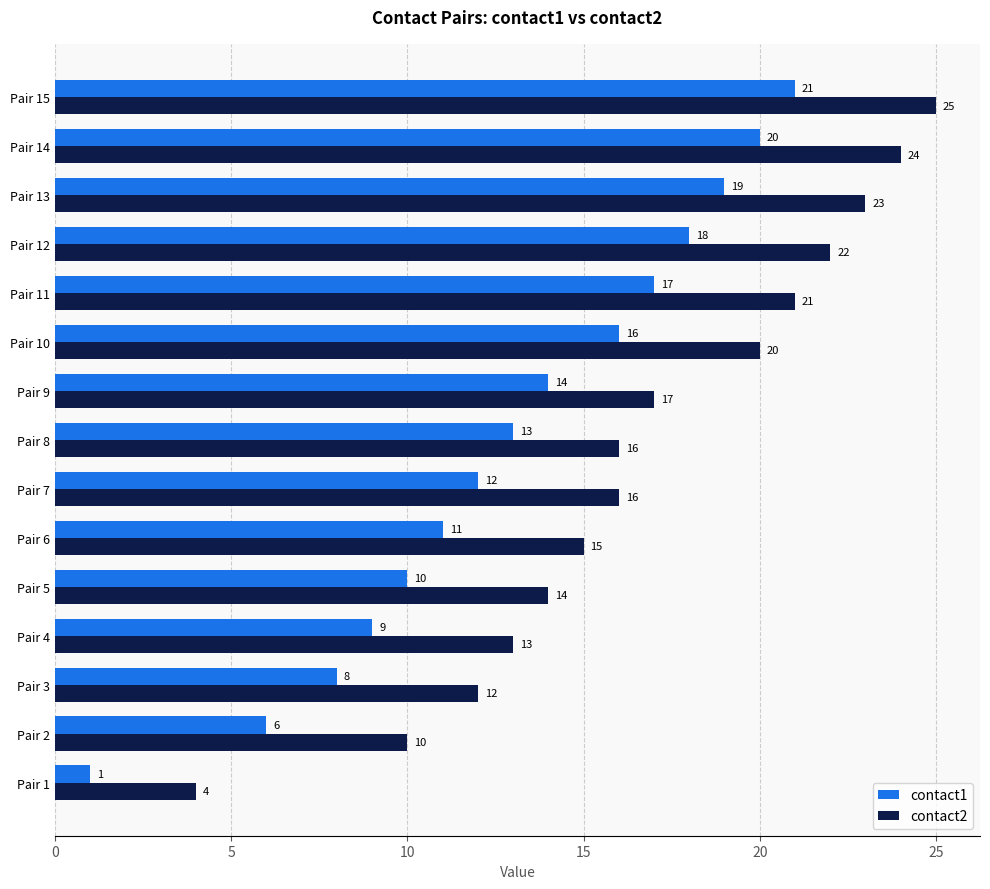

At how many categories does at least one series exceed 19?

6